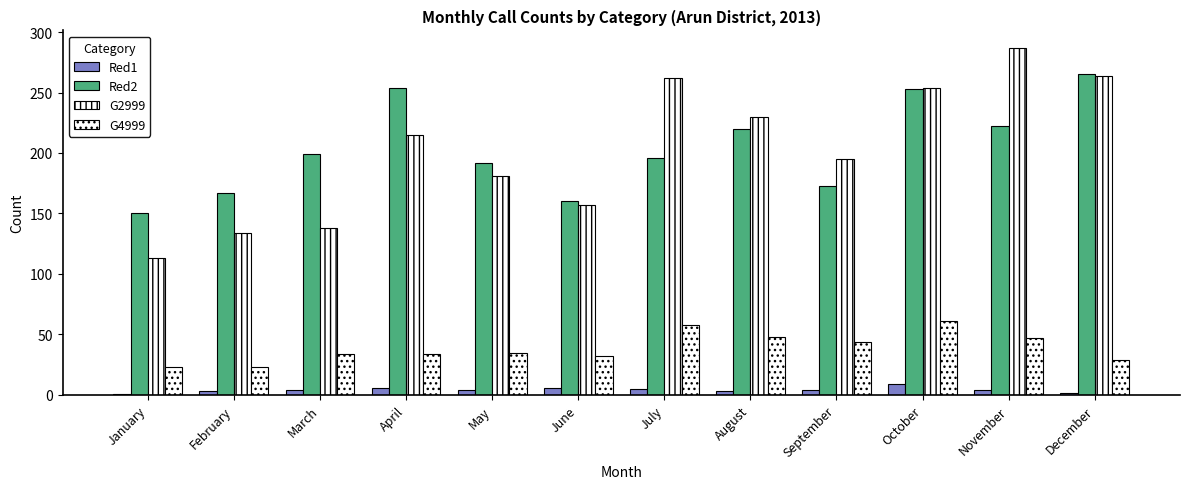

Which label corresponds to the largest value in the chart?

November